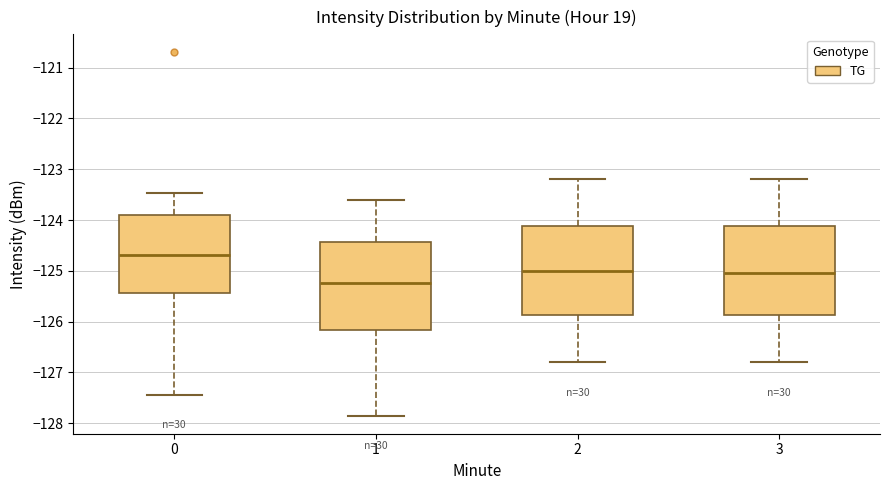

Where does the upper whisker of the box at x = 2 end on the y-axis? The values are not printed on the chart, so give them approximately, as read against the axis.

-123.2